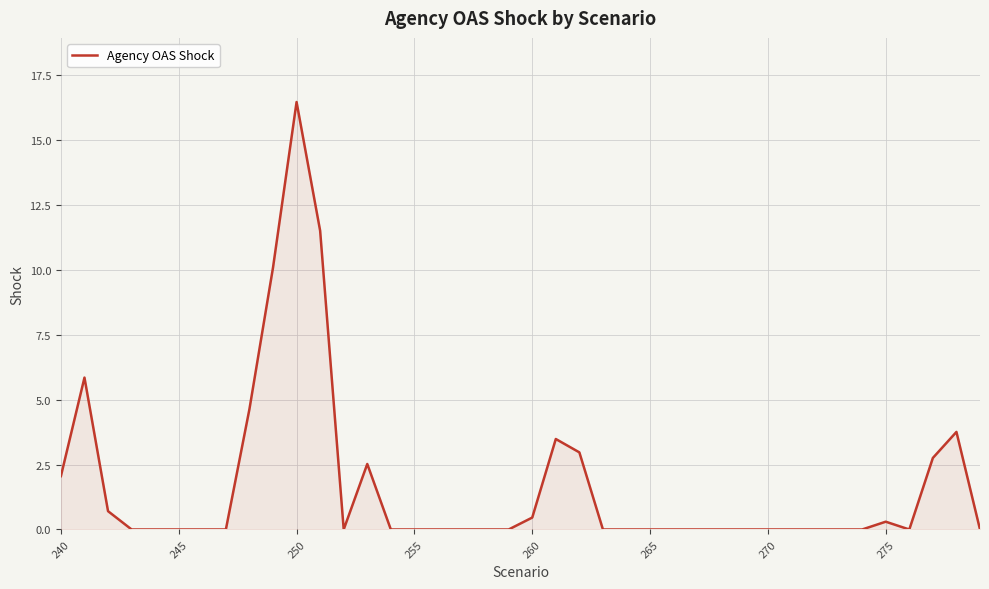

What is the maximum value shown in the chart?

16.5